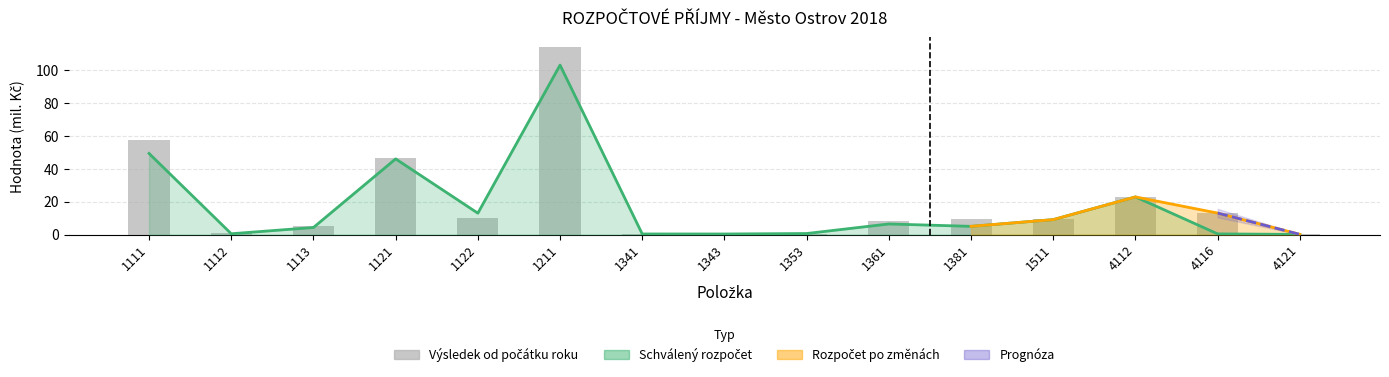

What is the maximum value shown in the chart?

114.1